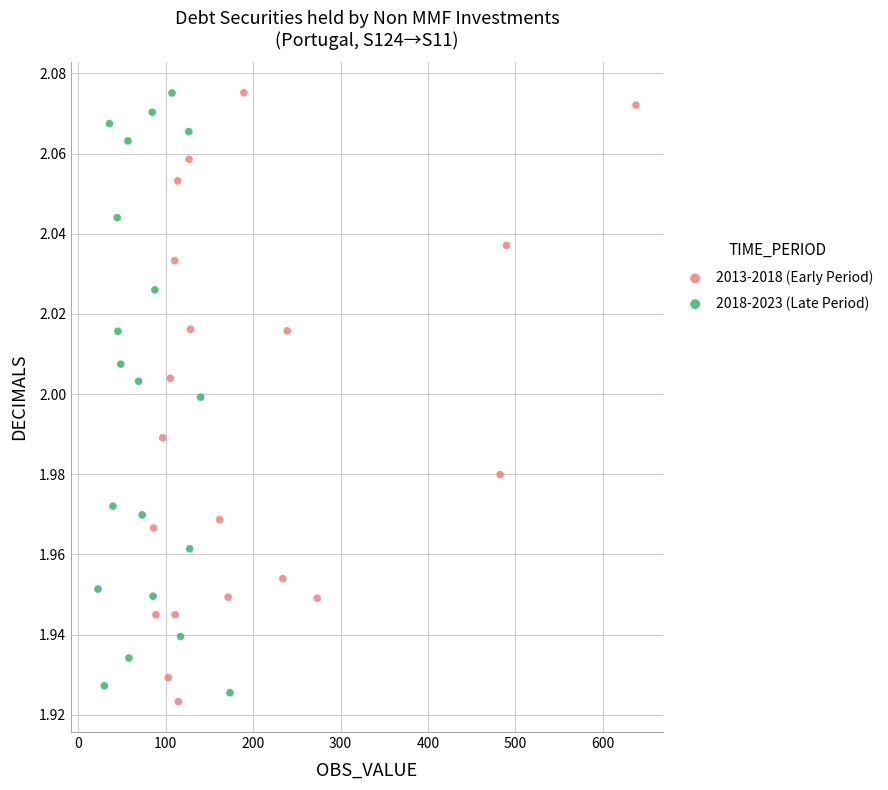

Which series contains the lowest Y value?

2013-2018 (Early Period)